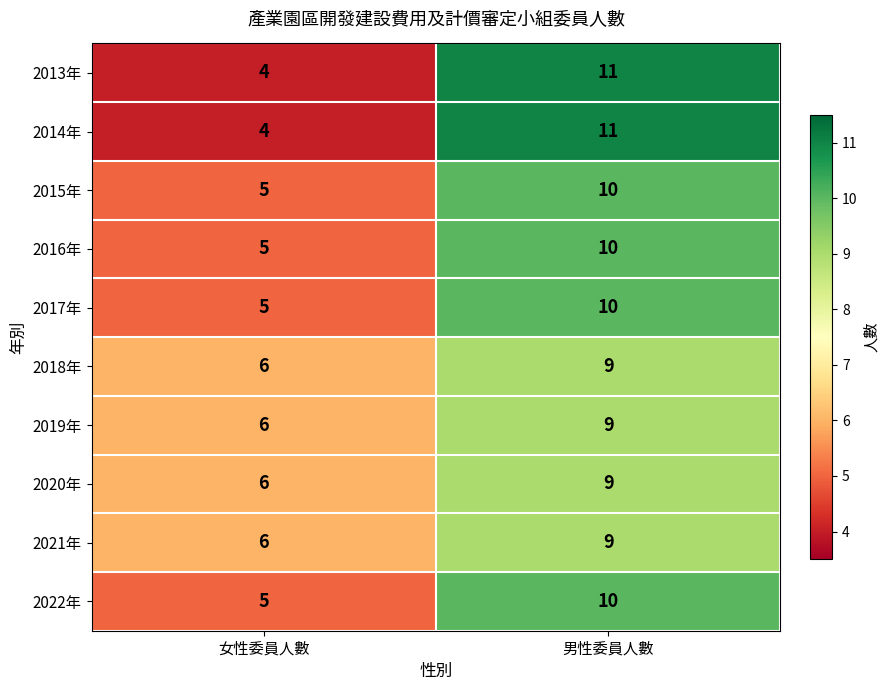

Reading left to right, extract all data points from this chart.

2013年: 女性委員人數=4	男性委員人數=11
2014年: 女性委員人數=4	男性委員人數=11
2015年: 女性委員人數=5	男性委員人數=10
2016年: 女性委員人數=5	男性委員人數=10
2017年: 女性委員人數=5	男性委員人數=10
2018年: 女性委員人數=6	男性委員人數=9
2019年: 女性委員人數=6	男性委員人數=9
2020年: 女性委員人數=6	男性委員人數=9
2021年: 女性委員人數=6	男性委員人數=9
2022年: 女性委員人數=5	男性委員人數=10